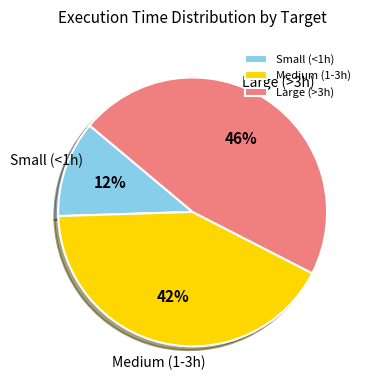

True or false: Large (>3h) accounts for 46% of the total.

True